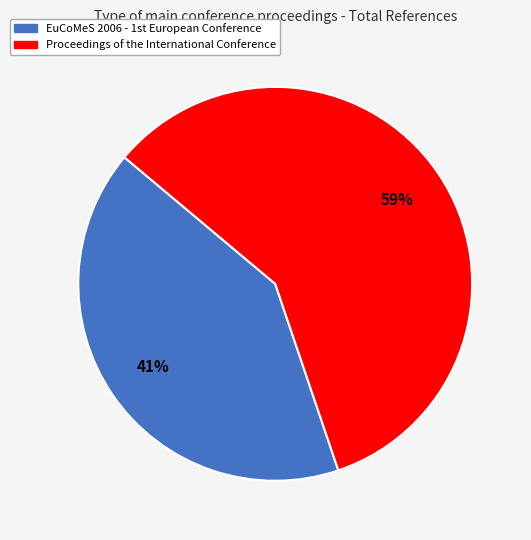

Which category has the smallest portion of the pie?

EuCoMeS 2006 - 1st European Conference